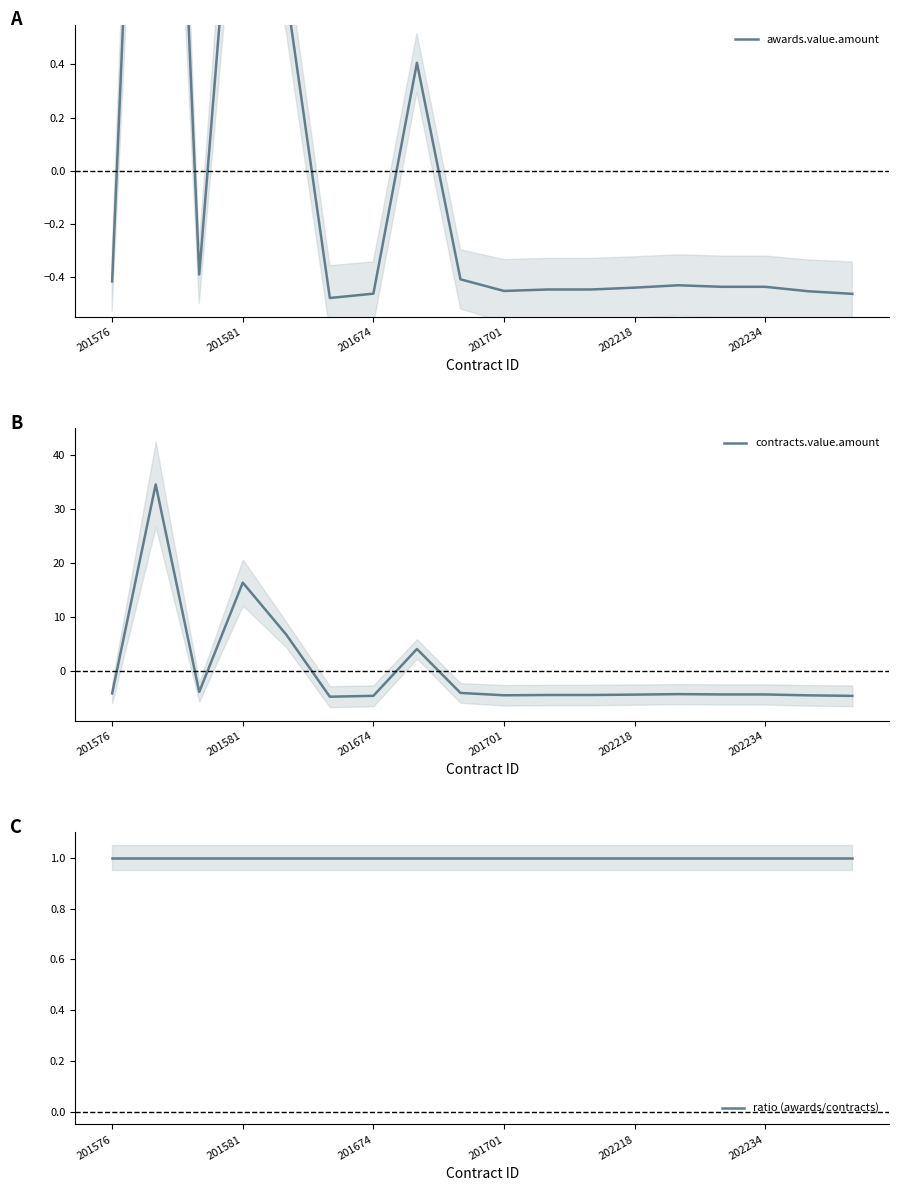

How many intersections are there between awards.value.amount and contracts.value.amount?

6